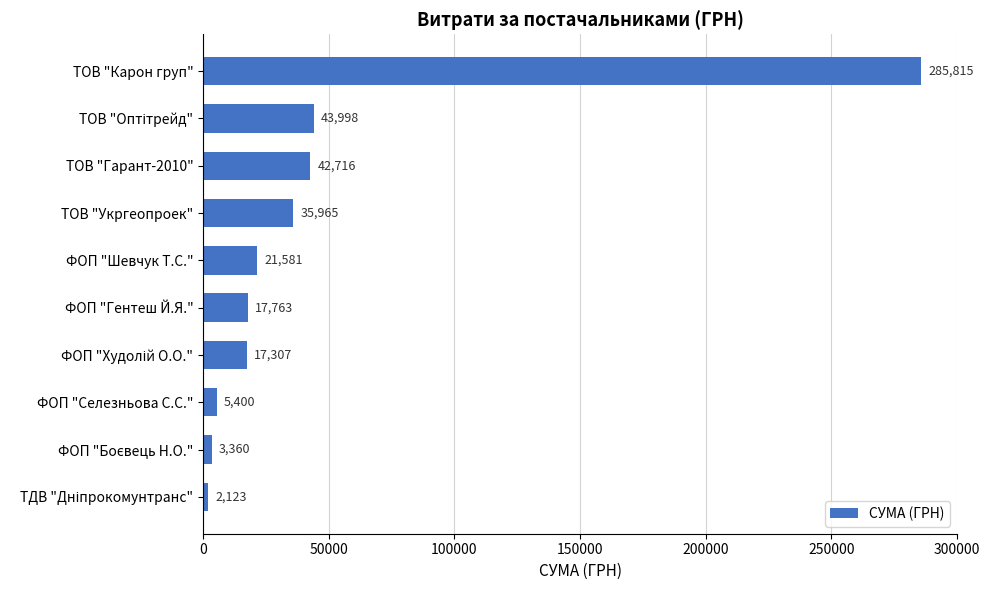

What is the average value?

47603